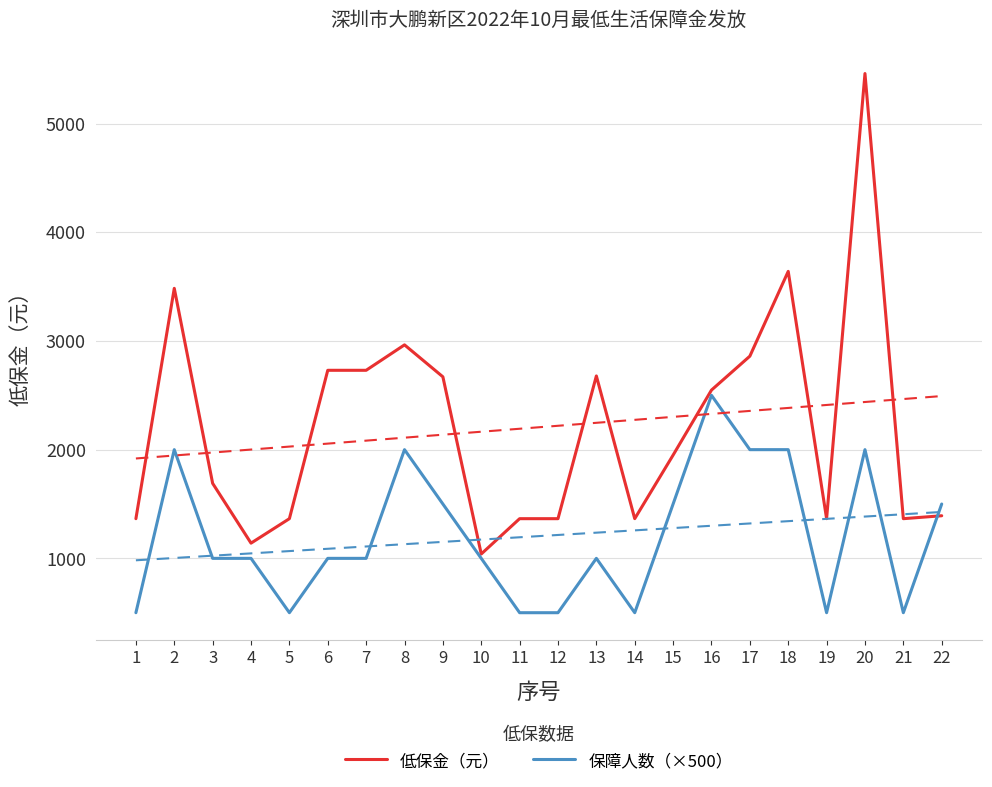

Which label corresponds to the smallest value in the chart?

1